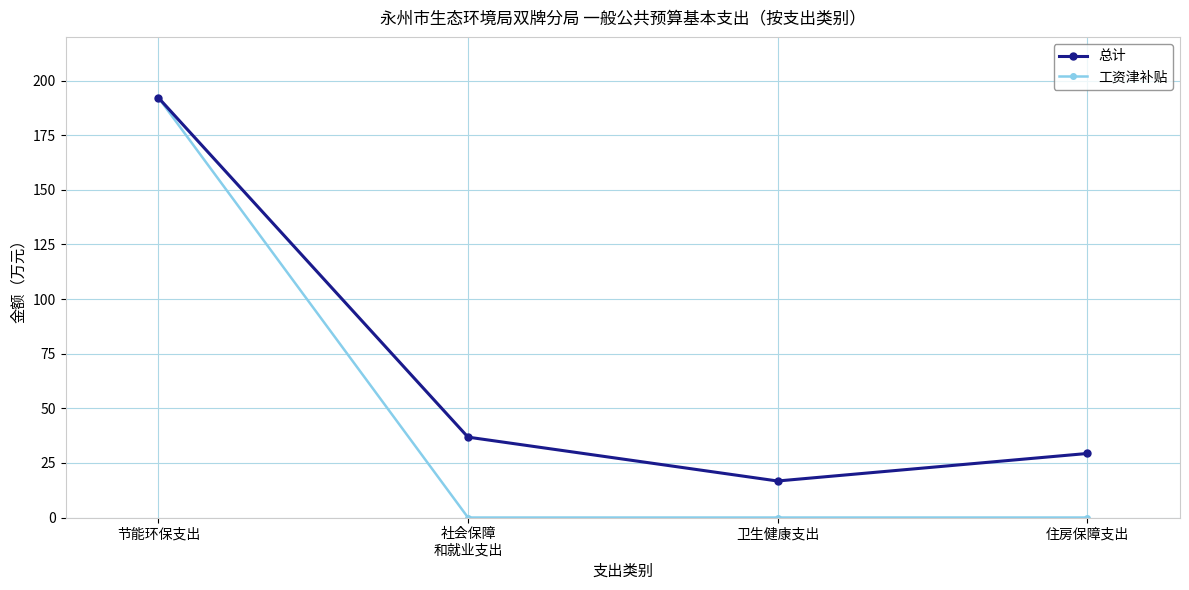

Count the number of data series in this chart.

2